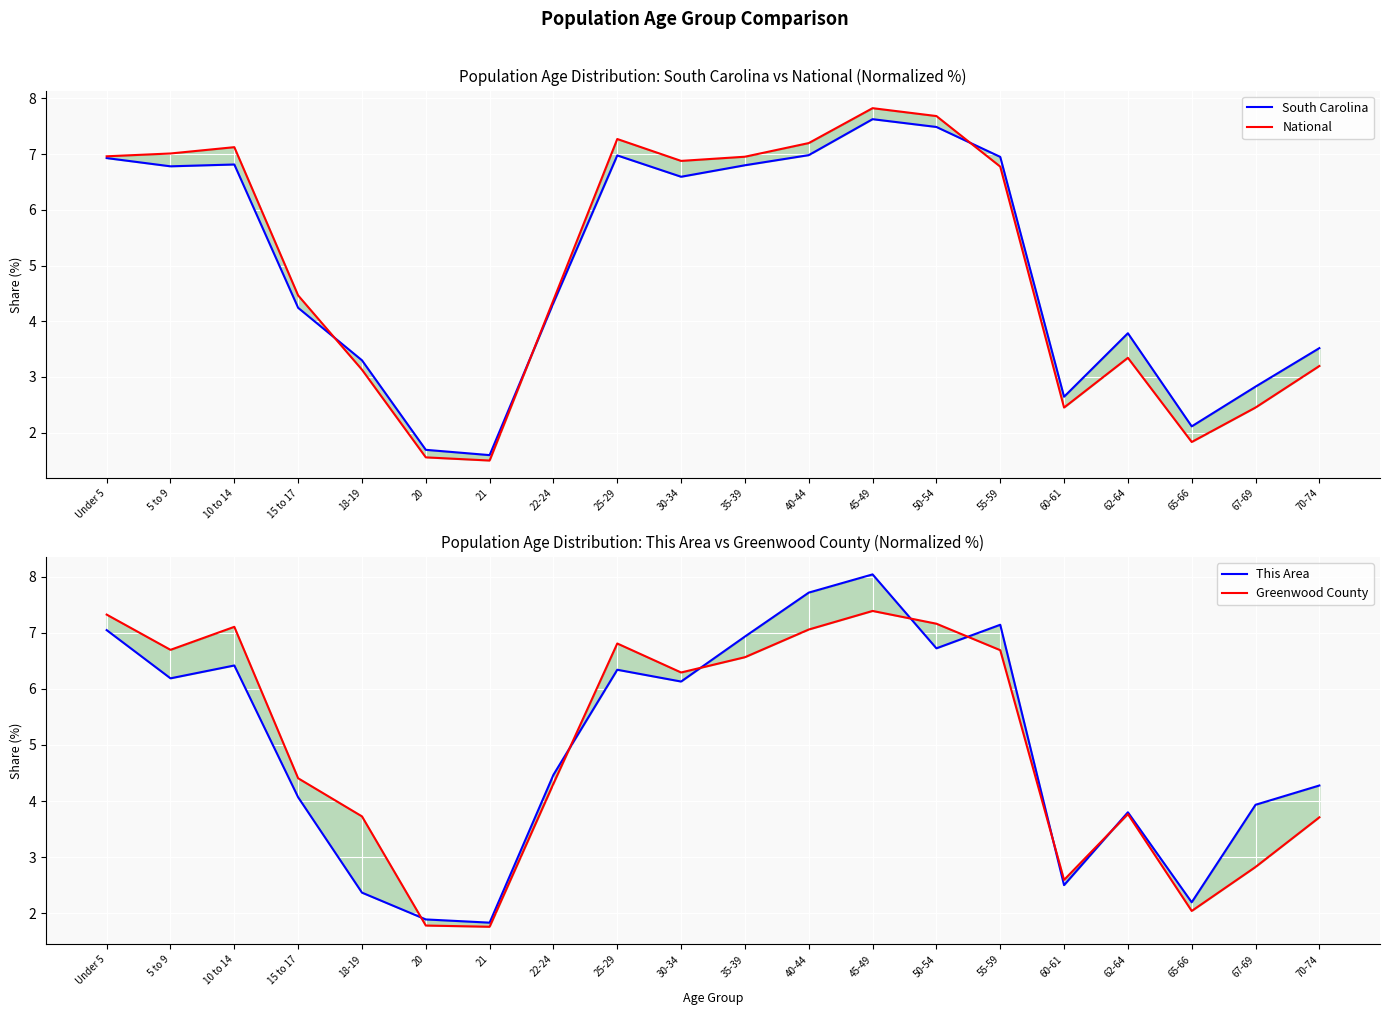

How many data points in National are less than 6?

10